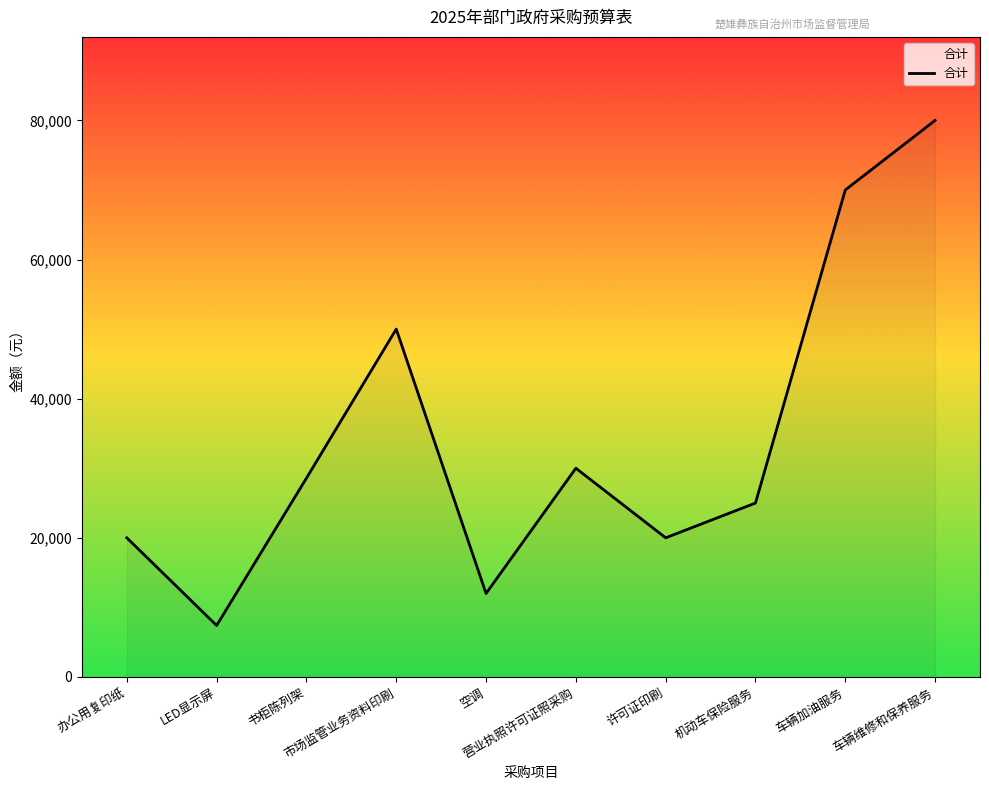

What is the average value?

34297